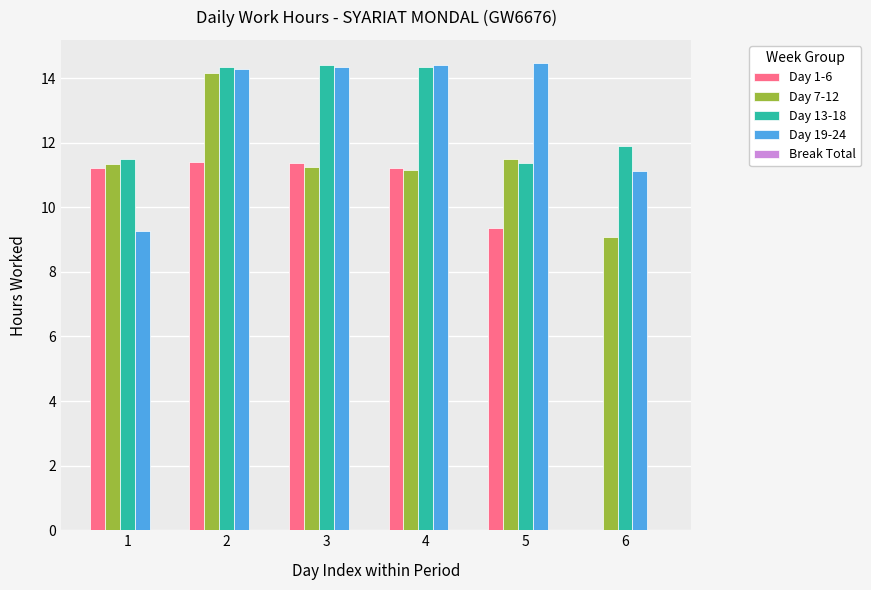

The value of Day 1-6 at 5 is 9.4. True or false?

True